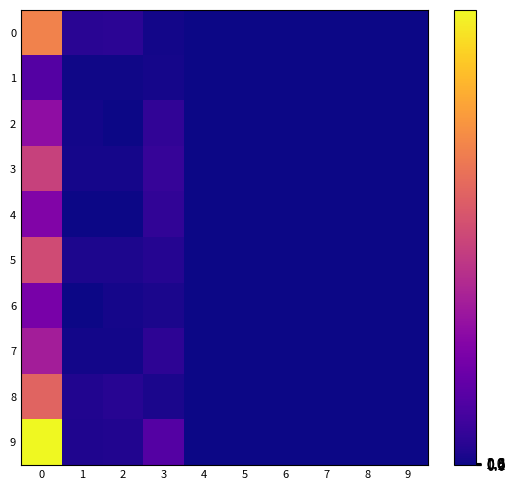

Reading left to right, extract all data points from this chart.

0: 0=164.3	1=11.2	2=12.4	3=2.0	4=0.0	5=0.0	6=0.0	7=0.0	8=0.0	9=0.0
1: 0=34.7	1=1.0	2=1.8	3=3.6	4=0.0	5=0.0	6=0.0	7=0.0	8=0.0	9=0.0
2: 0=70.2	1=2.3	2=0.2	3=14.8	4=0.0	5=0.0	6=0.0	7=0.0	8=0.0	9=0.0
3: 0=113.8	1=3.3	2=3.2	3=18.0	4=0.0	5=0.0	6=0.0	7=0.0	8=0.0	9=0.0
4: 0=61.5	1=0.1	2=0.0	3=15.0	4=0.0	5=0.0	6=0.0	7=0.0	8=0.0	9=0.0
5: 0=121.8	1=5.8	2=6.4	3=9.4	4=0.0	5=0.0	6=0.0	7=0.0	8=0.0	9=0.0
6: 0=55.7	1=0.8	2=3.6	3=5.0	4=0.0	5=0.0	6=0.0	7=0.0	8=0.0	9=0.0
7: 0=84.3	1=2.0	2=2.4	3=13.6	4=0.0	5=0.0	6=0.0	7=0.0	8=0.0	9=0.0
8: 0=141.3	1=7.4	2=10.3	3=4.9	4=0.0	5=0.0	6=0.0	7=0.0	8=0.0	9=0.0
9: 0=235.5	1=7.2	2=7.5	3=34.9	4=0.0	5=0.0	6=0.0	7=0.0	8=0.0	9=0.0